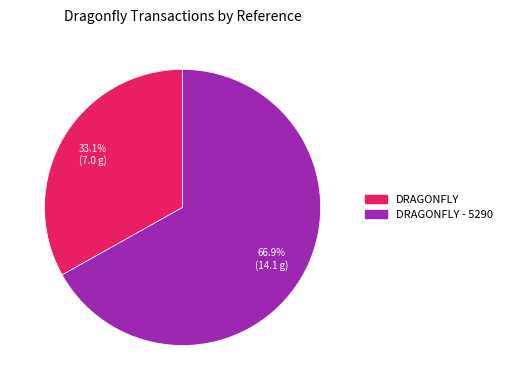

To the nearest percent, what is the difference between the largest and smallest slice percentages?

34%